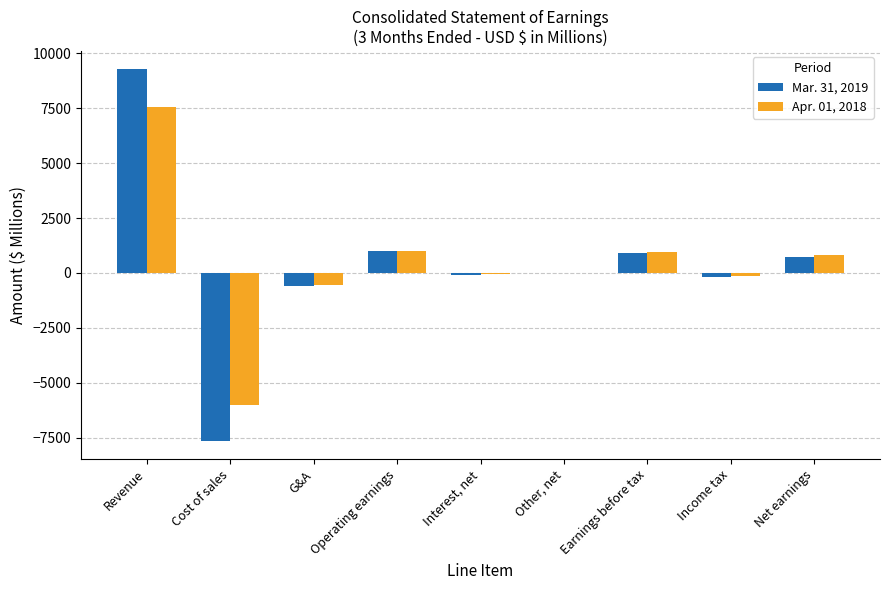

At which label does Mar. 31, 2019 reach its peak?

Revenue